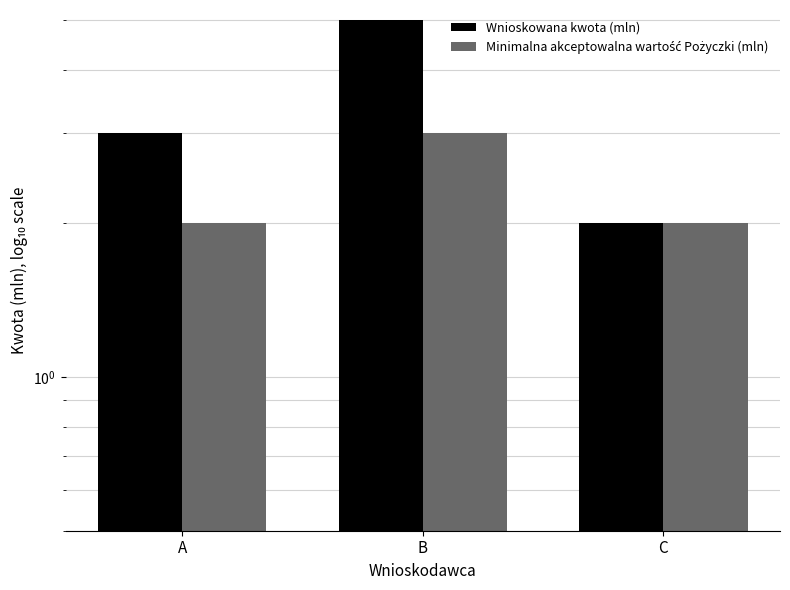

Is it true that Minimalna akceptowalna wartość Pożyczki (mln) equals 2 at C?

True